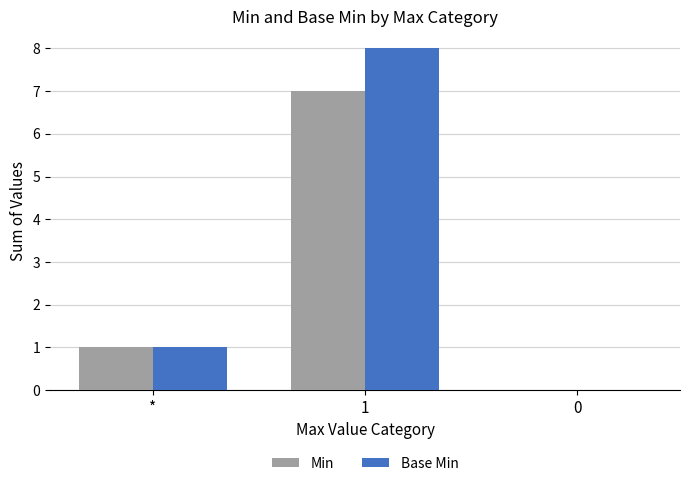

At which category is the sum across all series the highest?

1